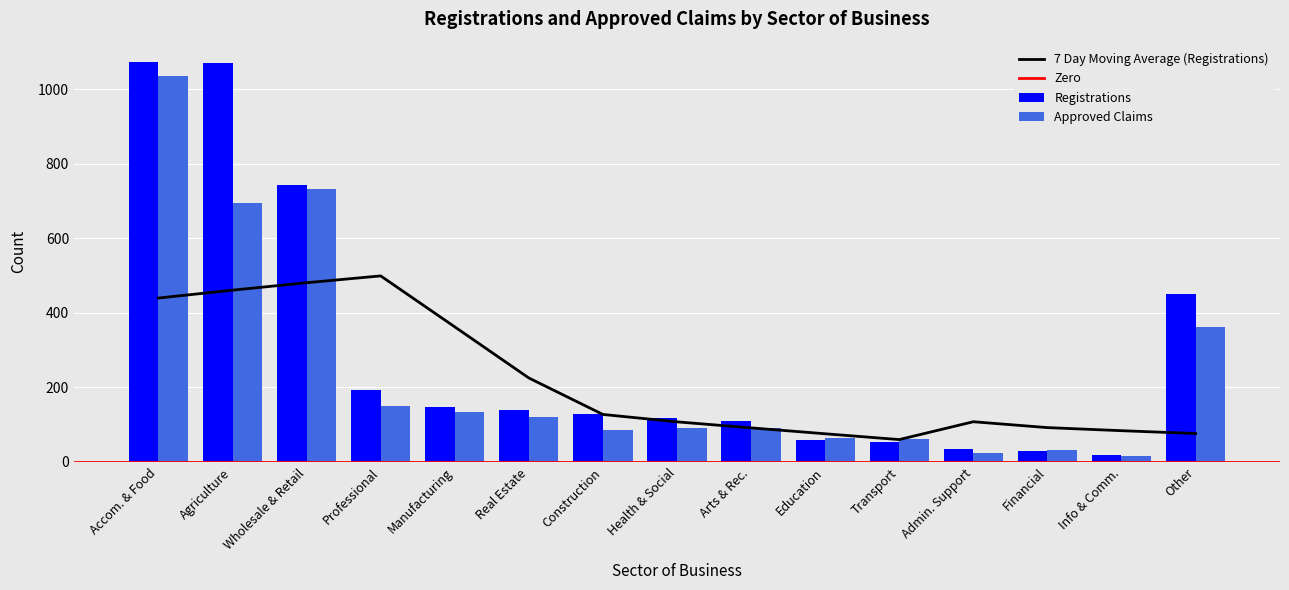

Which series has the widest spread of values?

Registrations